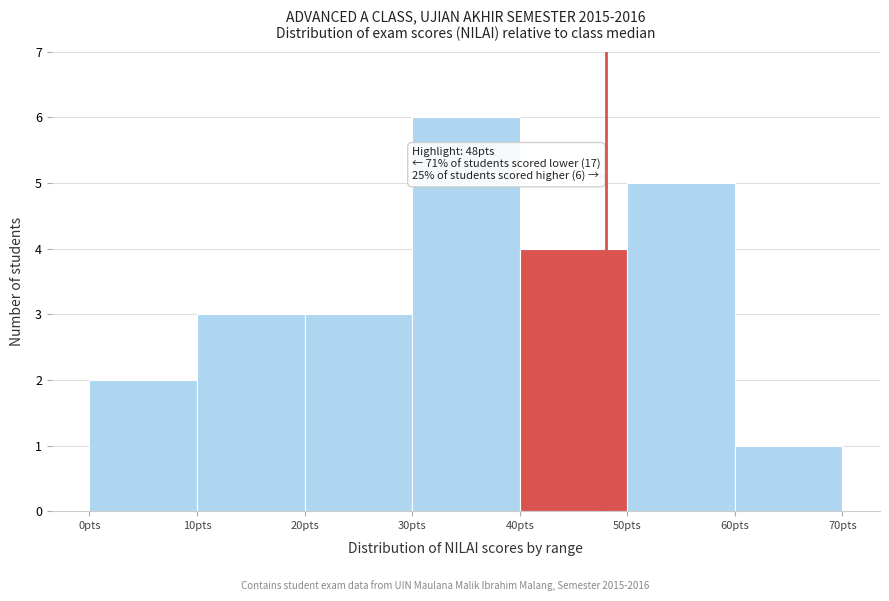

Which range on the x-axis has the tallest bar?

30 to 40